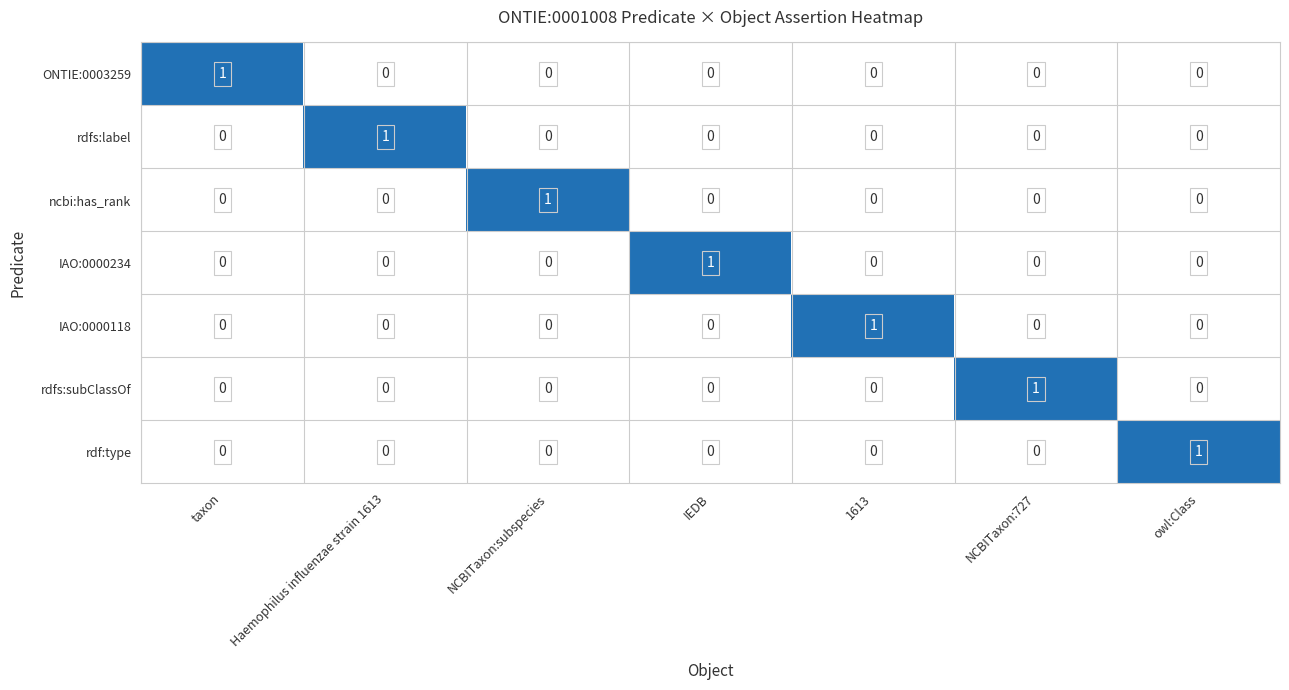

True or false: rdfs:subClassOf has a value of 1 at NCBITaxon:727.

True